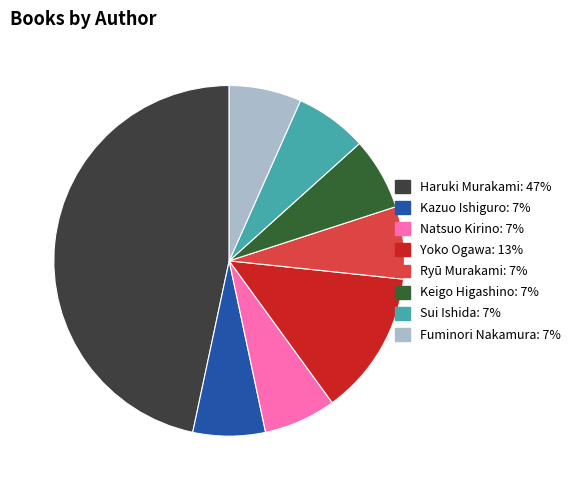

Which category has the biggest portion of the pie?

Haruki Murakami